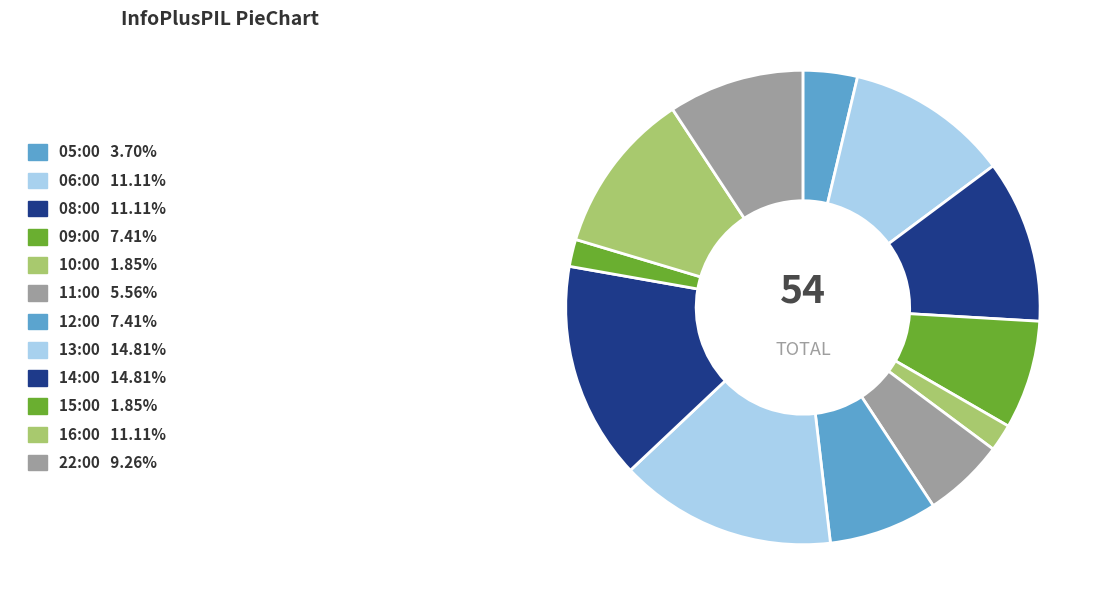

Does 14:00 represent more than half of the total?

No